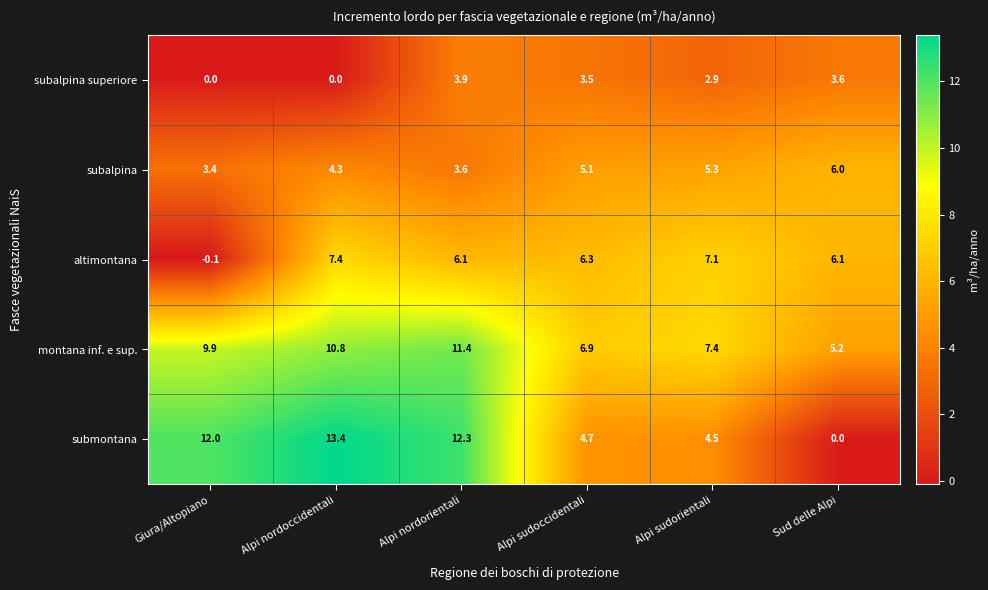

What is the difference between the highest and lowest values at Alpi nordoccidentali?

13.4